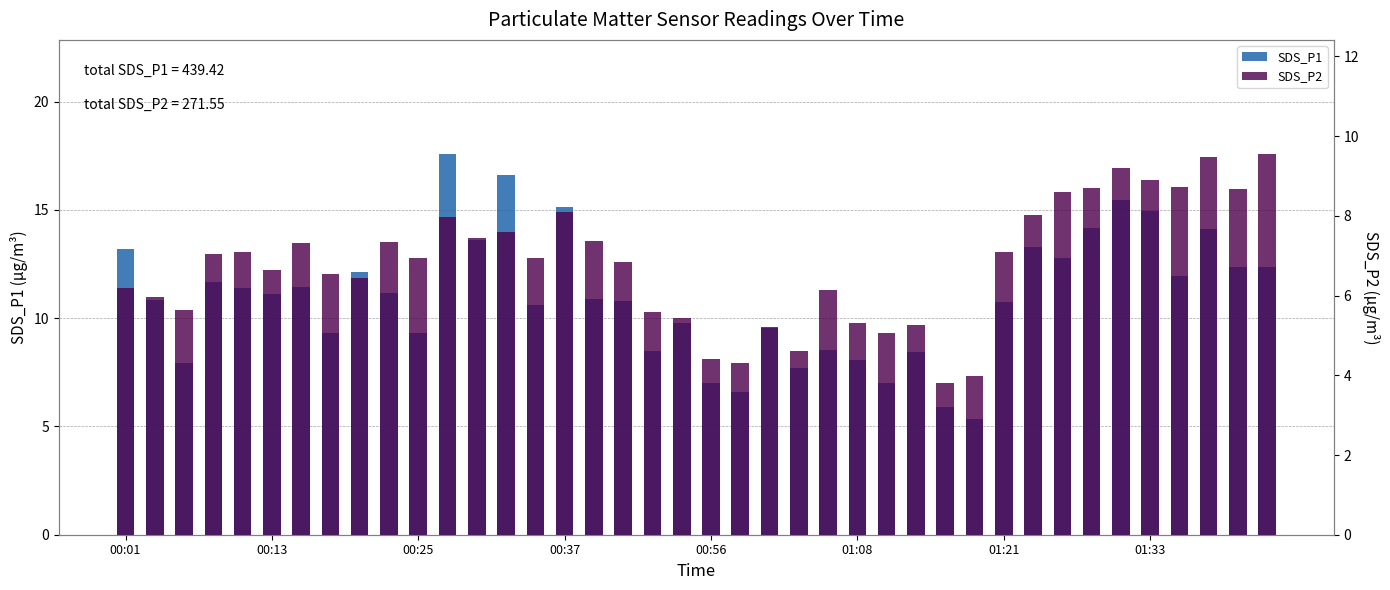

True or false: SDS_P2 has a value of 7.0 at 14.

True